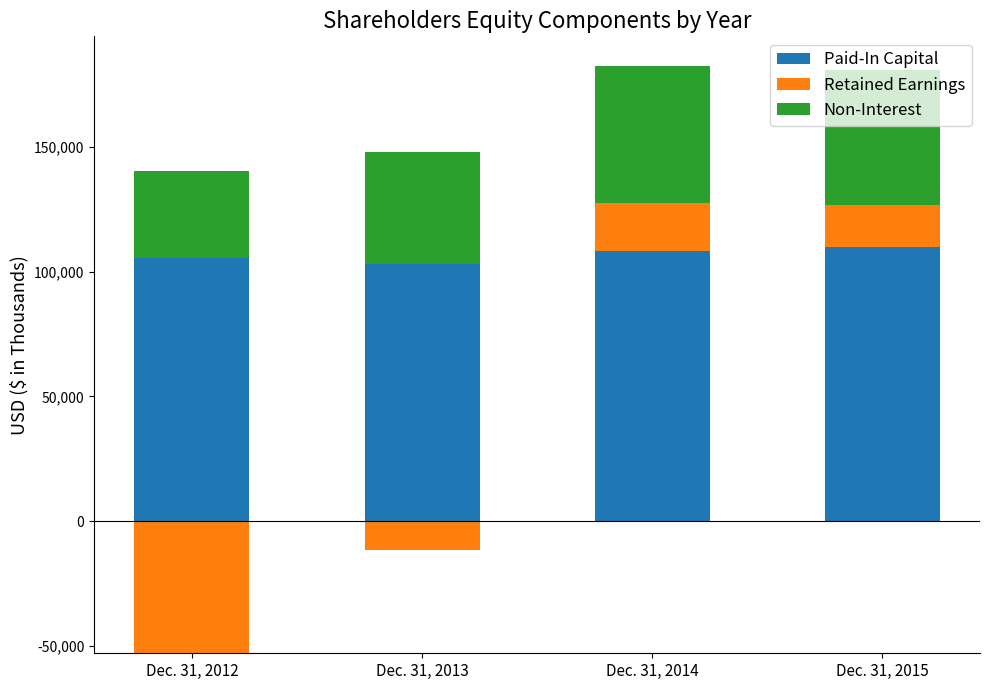

How many data points in Retained Earnings are above 17130?

1